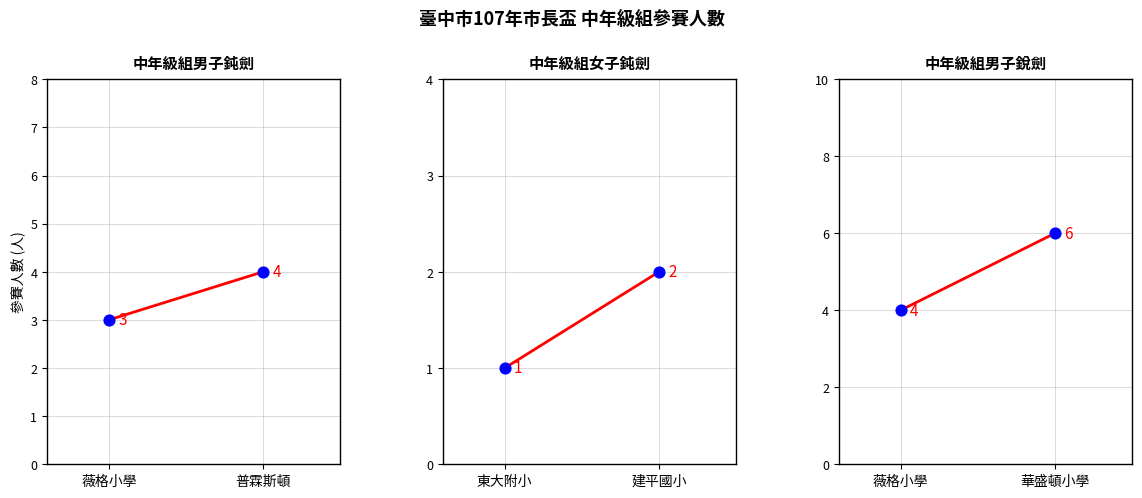

What are all the series names shown in the legend?

中年級組男子鈍劍, 中年級組女子鈍劍, 中年級組男子銳劍